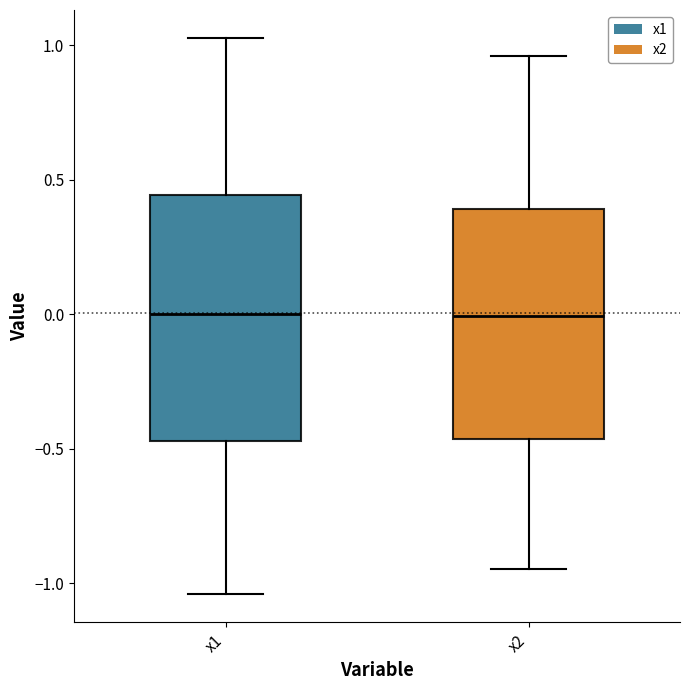

Where is the lower edge of the box for x2 on the y-axis? The values are not printed on the chart, so give them approximately, as read against the axis.

-0.45